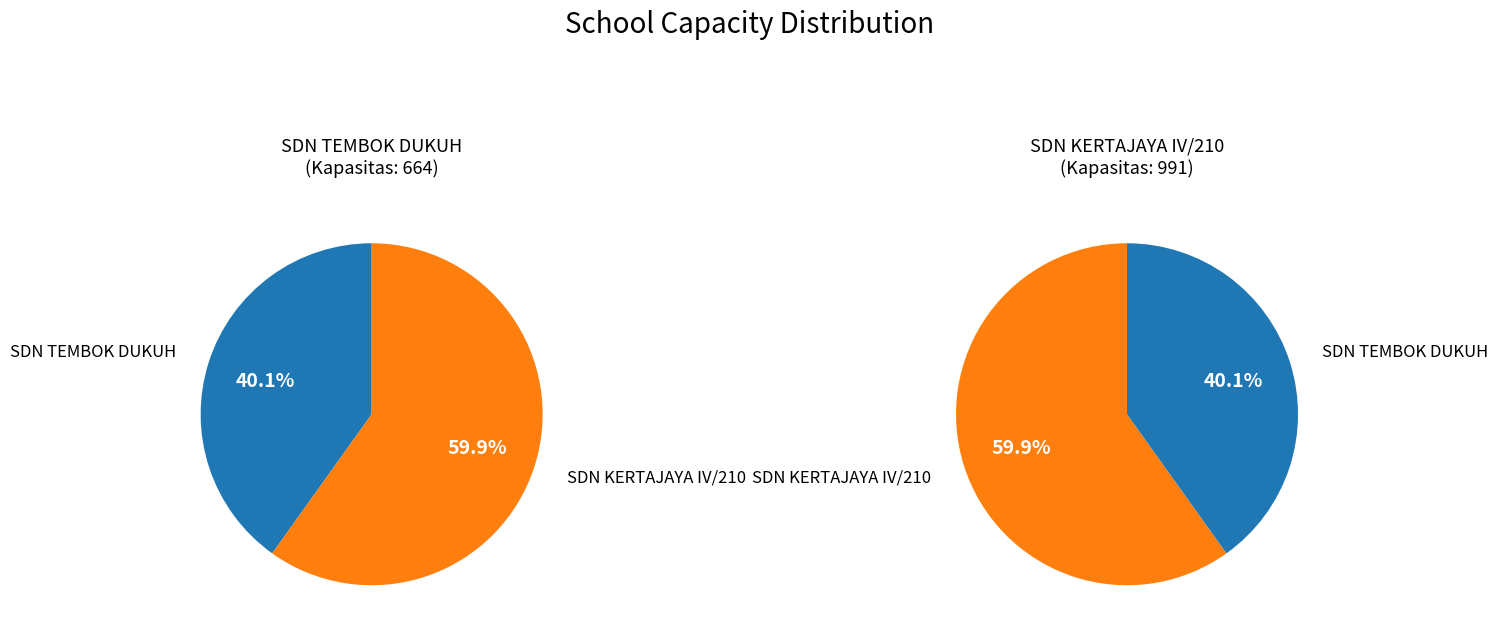

What is the ratio of the value at 20532286 to the value at 20533586?

0.7